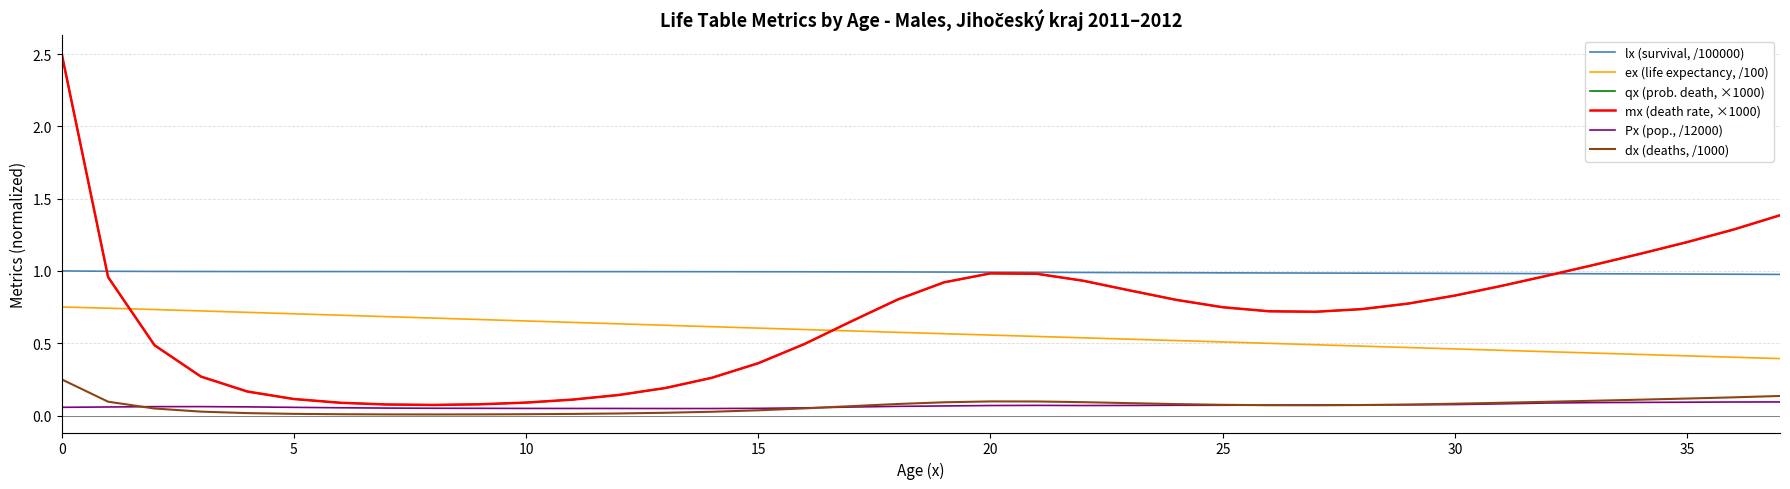

What is the greatest value displayed?

2.5